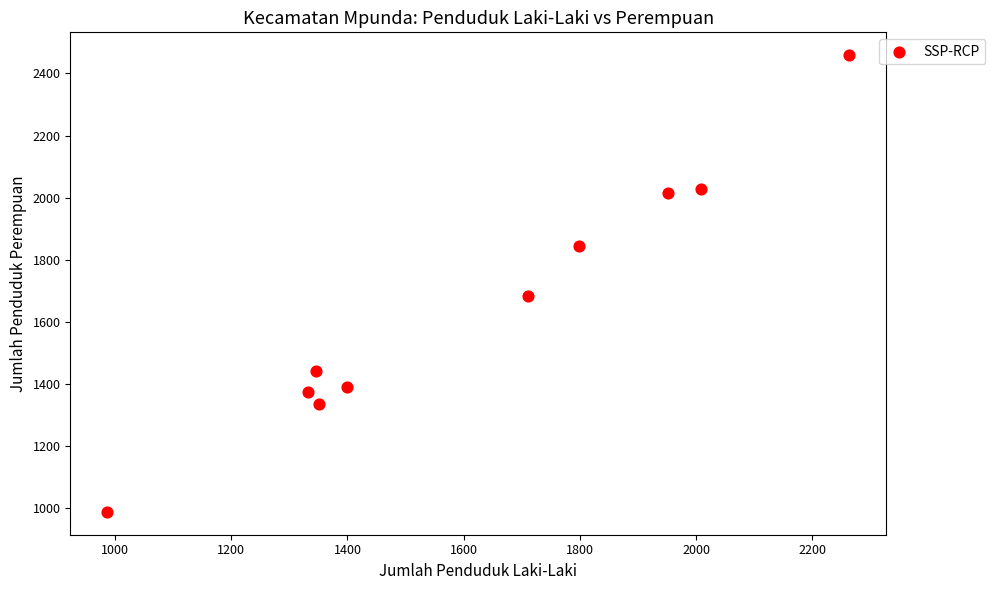

What Y value in the scatter plot is closest to 1723?

1683